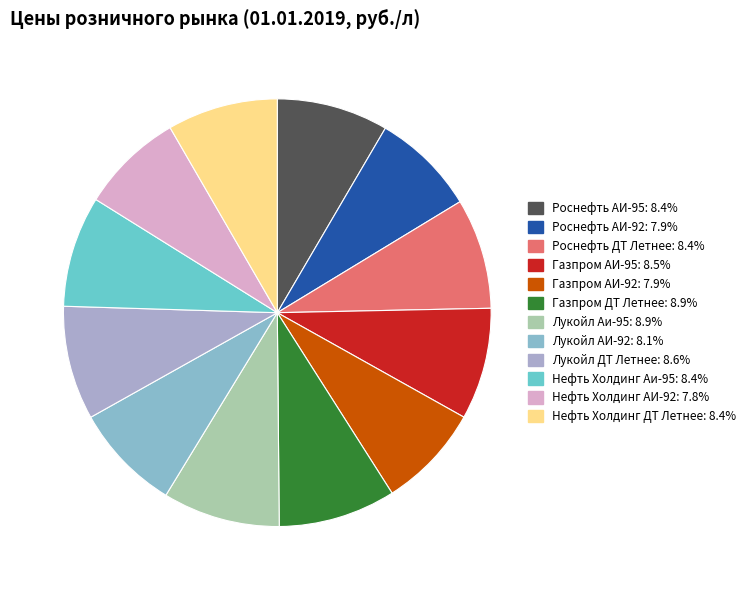

Rank the categories by value from lowest to highest.

Нефть Холдинг АИ-92, Газпром АИ-92, Роснефть АИ-92, Лукойл АИ-92, Роснефть ДТ Летнее, Нефть Холдинг ДТ Летнее, Нефть Холдинг Аи-95, Роснефть АИ-95, Газпром АИ-95, Лукойл ДТ Летнее, Лукойл Аи-95, Газпром ДТ Летнее